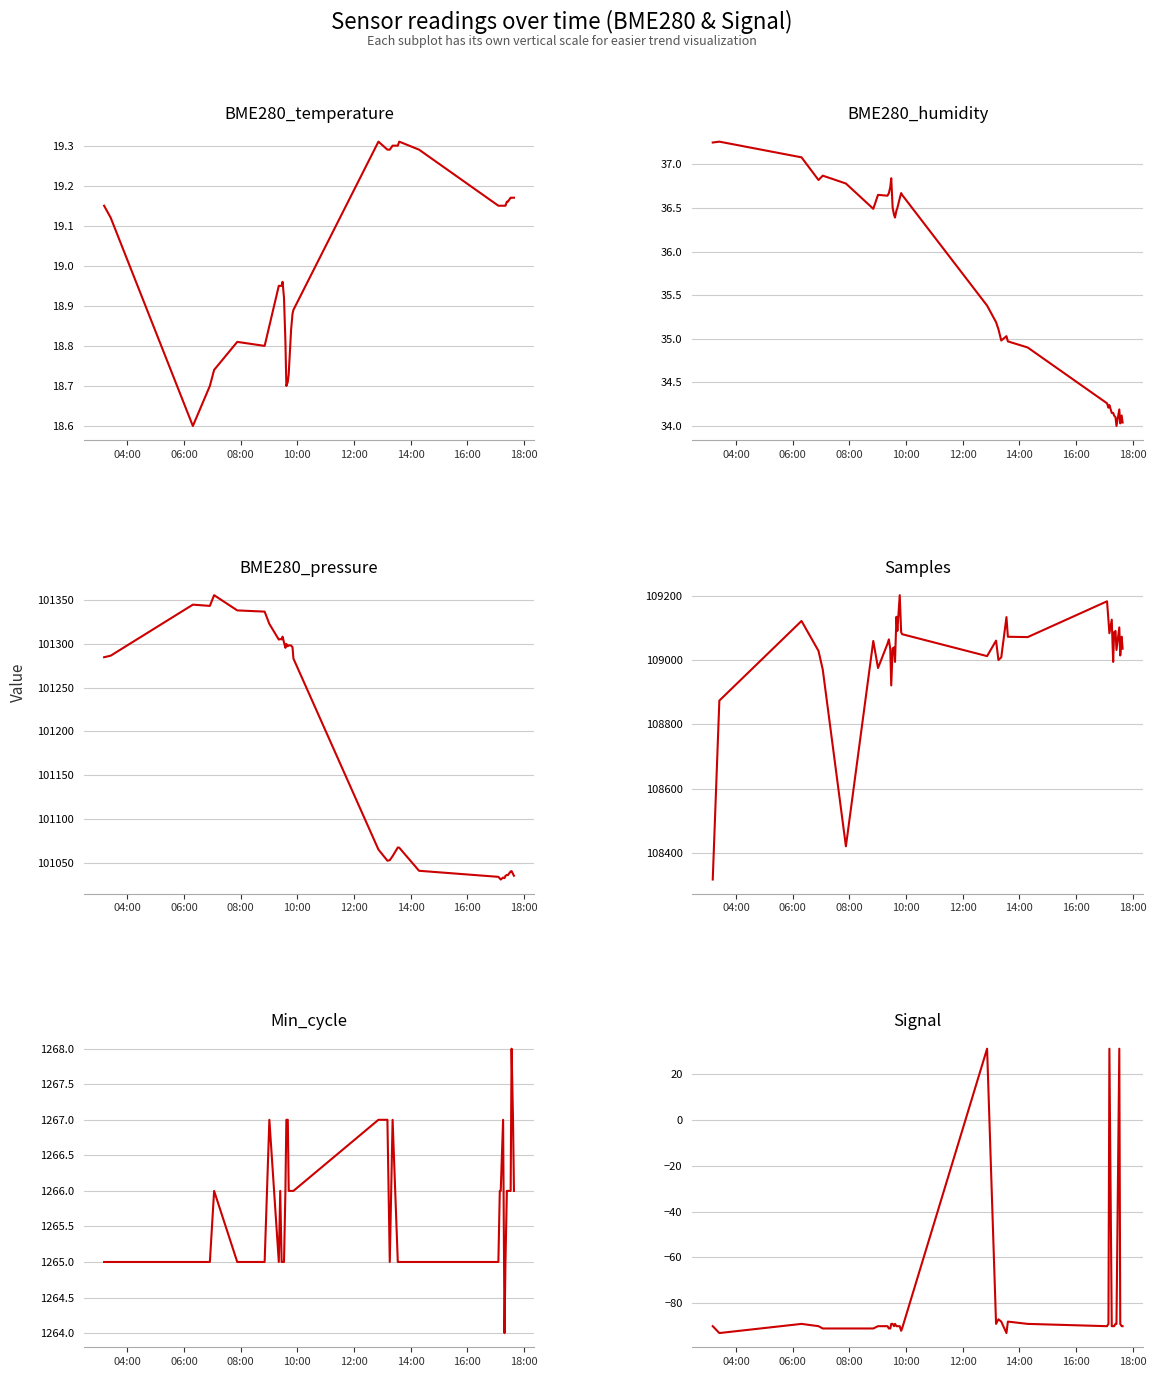

Rank the series by their maximum value, from lowest to highest.

BME280_temperature, Signal, BME280_humidity, Min_cycle, BME280_pressure, Samples